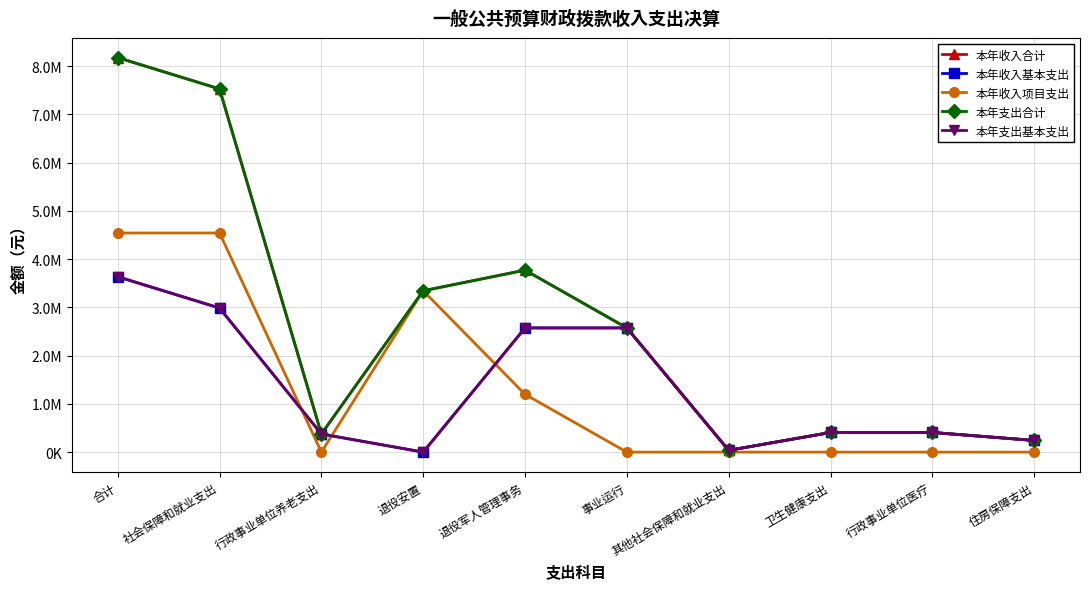

Is this an area chart (filled region under the line)?

No